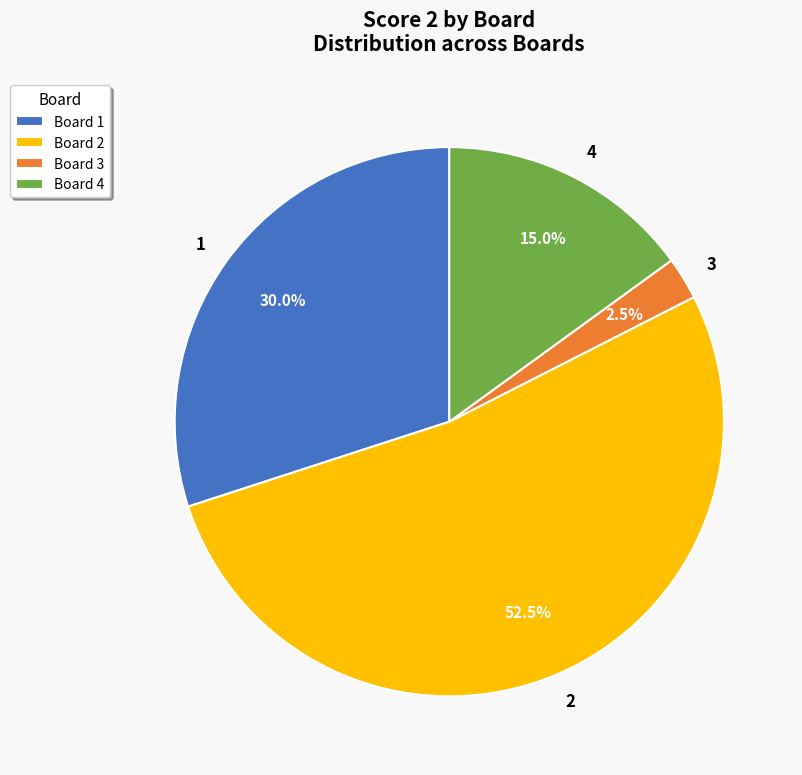

Which slice represents more than half of the pie?

Board 2